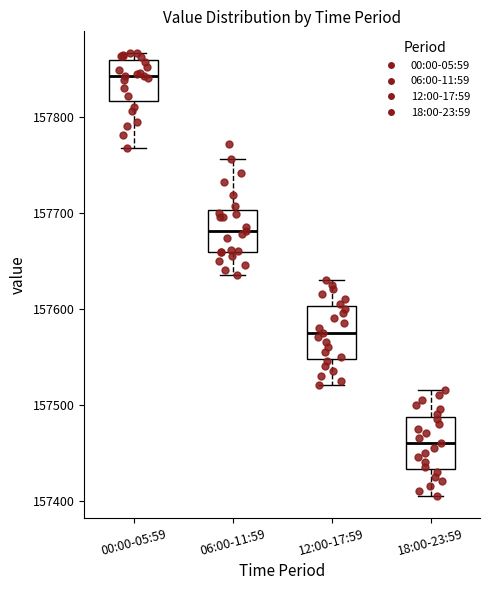

Where is the lower edge of the box for 18:00-23:59 on the y-axis? The values are not printed on the chart, so give them approximately, as read against the axis.

157430